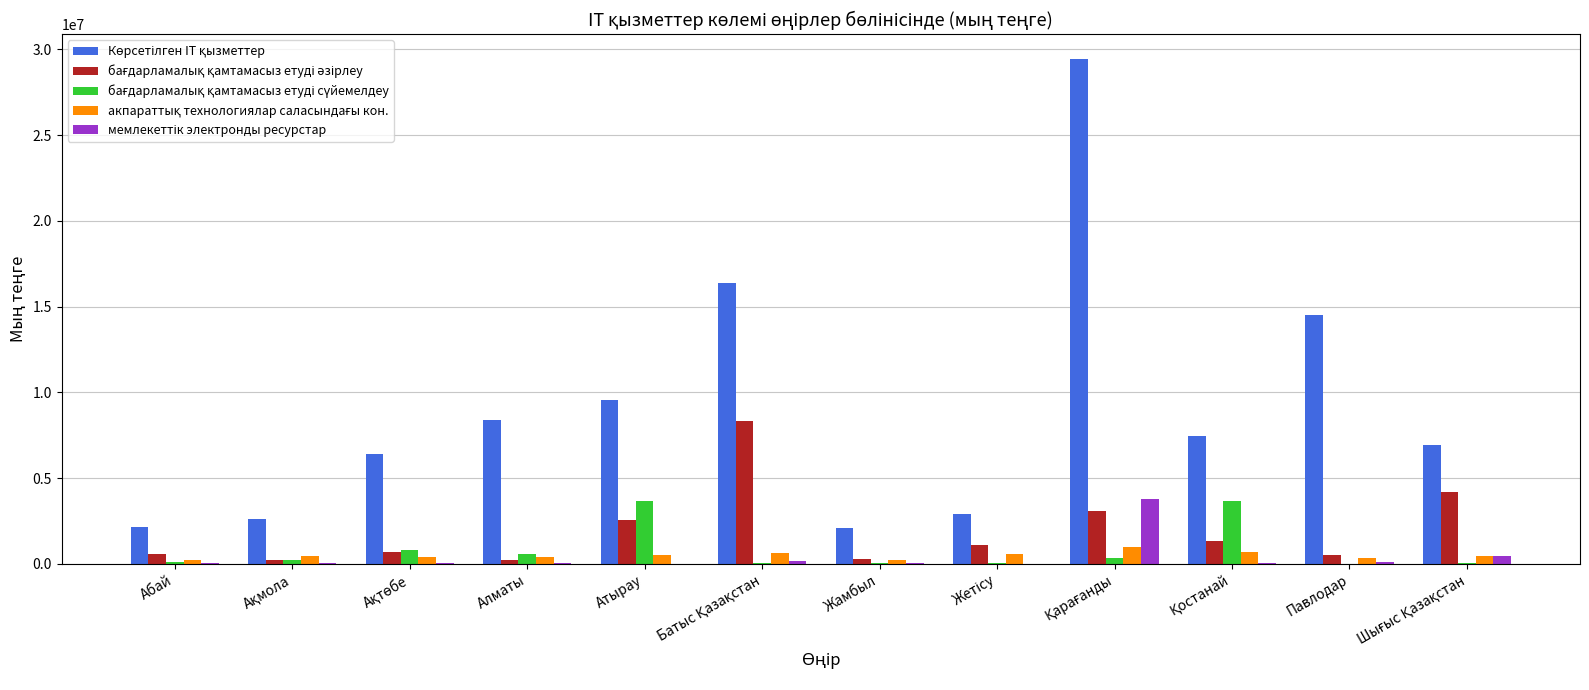

How many groups of bars are there?

12